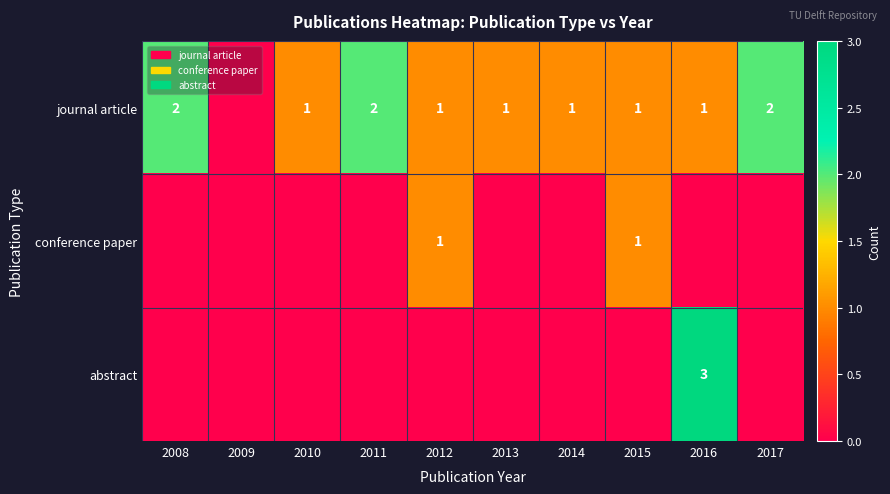

The journal article series shows 2 at 2011. True or false?

True